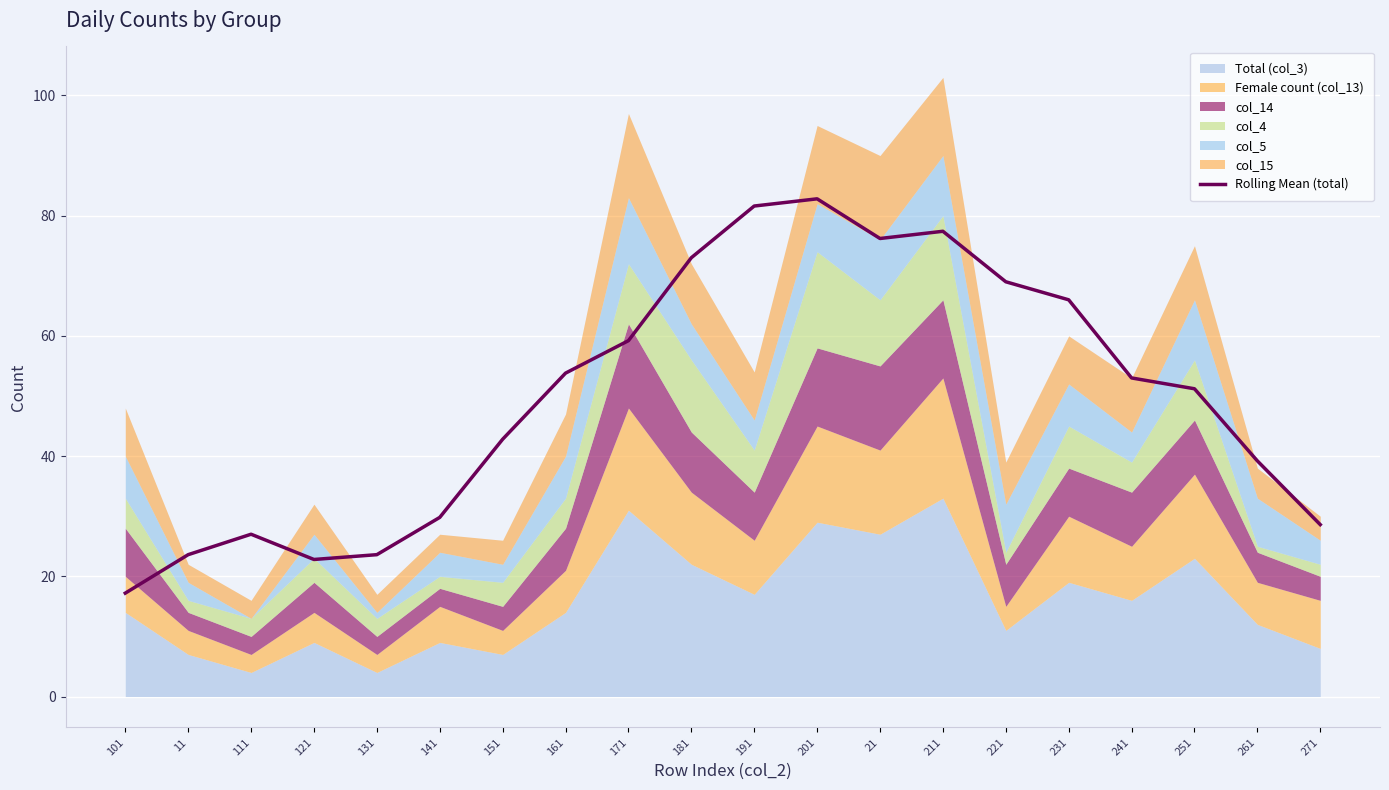

What is the change in value from 11 to 271?

+5.0